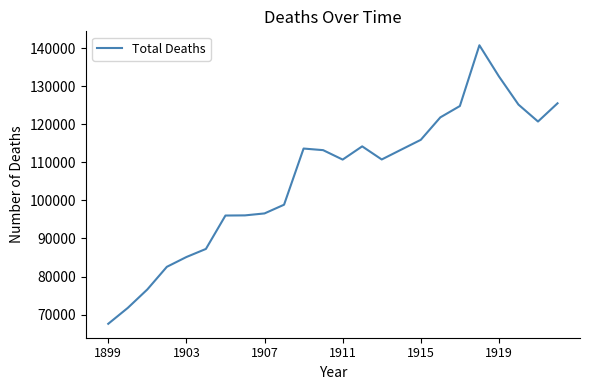

What is the difference between the maximum and minimum values?

73148